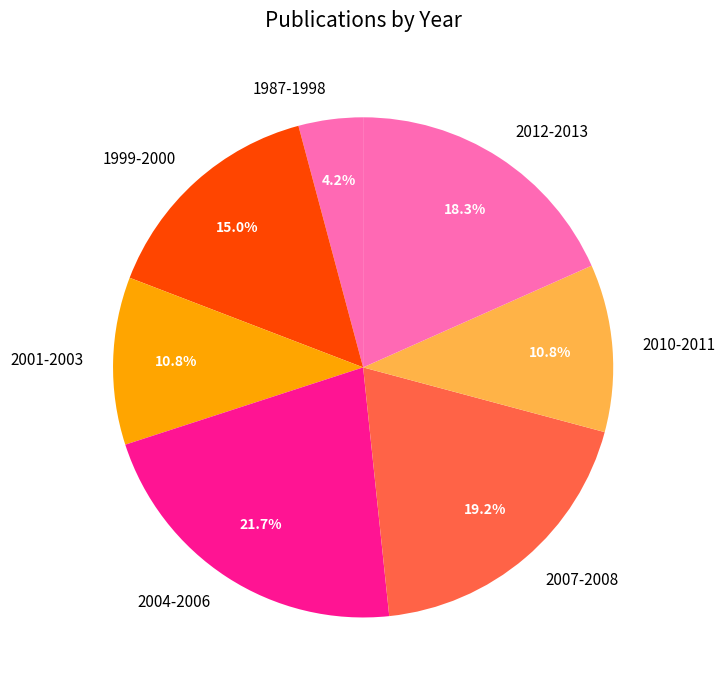

Which slice is the largest?

2004-2006